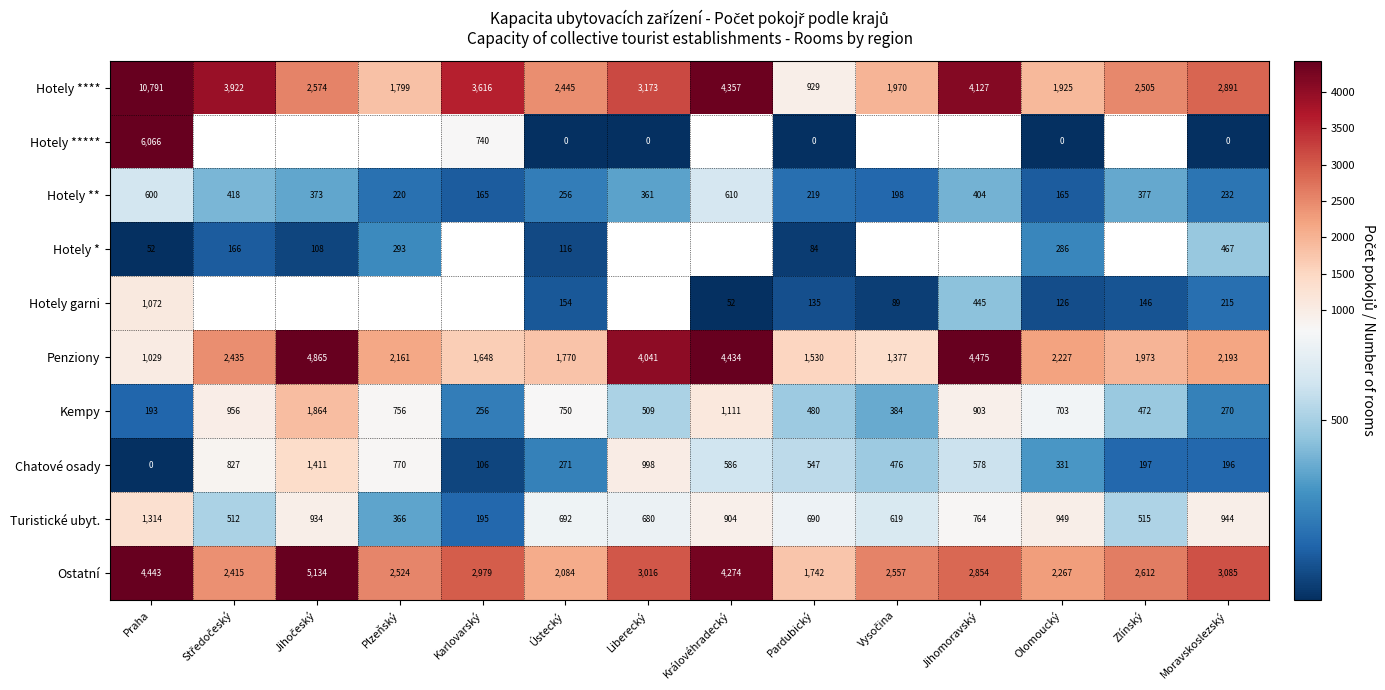

What is the minimum value for Hotely ****?

929